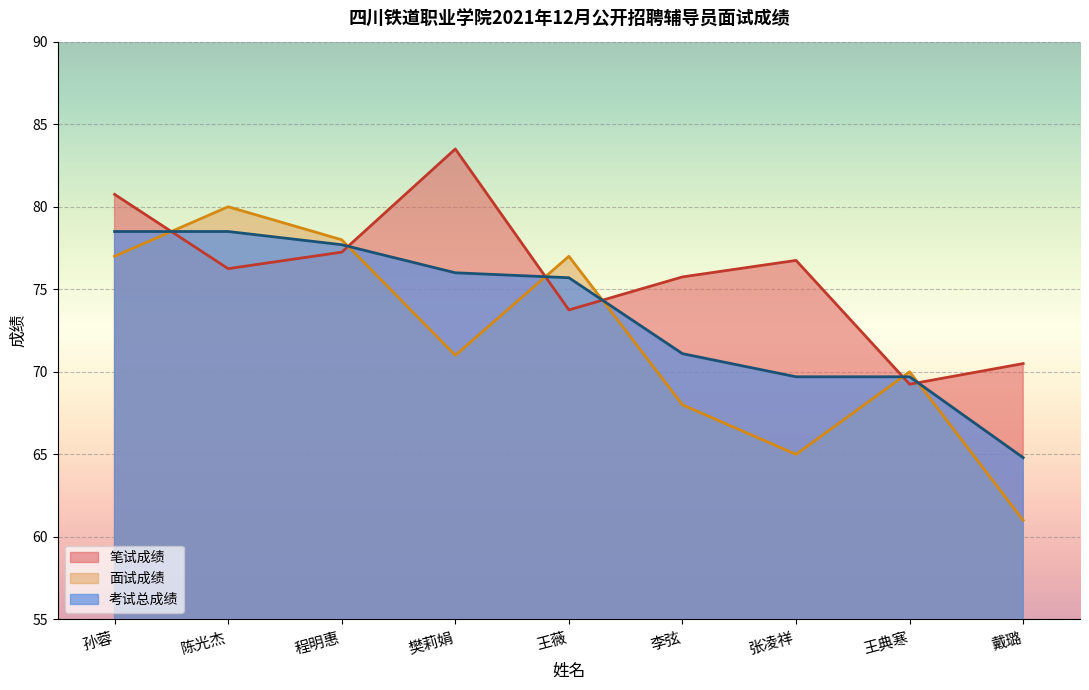

Which category has the lowest value in the 笔试成绩 series?

王典寒